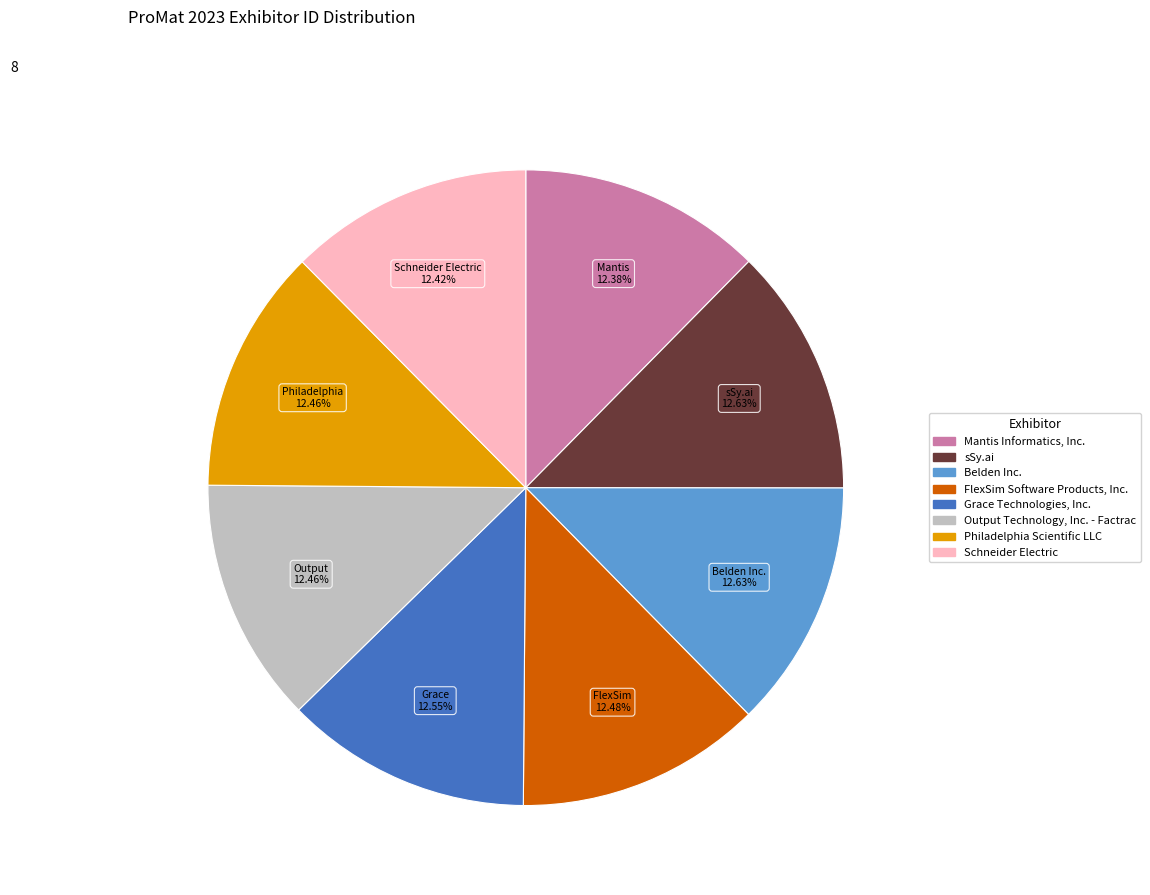

What is the ratio of the value at sSy.ai to the value at Schneider Electric?

1.0